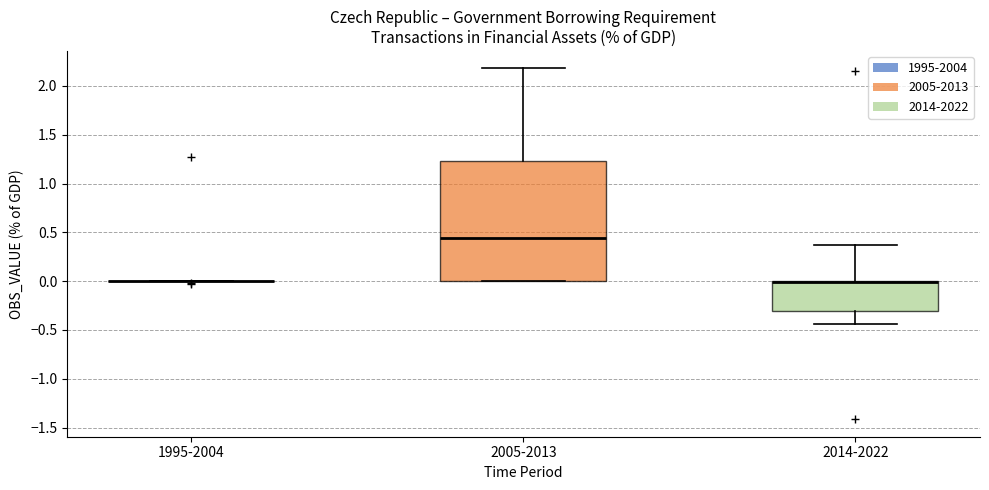

Reading left to right, transcribe this box plot: for each box, give where its median line is, the range the box spans, and where its two whiskers end, as read against the y-axis. The values are not printed on the chart, so give them approximately, as read against the axis.

1995-2004: box collapsed to a line at 0.00, whiskers 0.00 to 0.00
2005-2013: median 0.45, box 0.00 to 1.25, whiskers 0.00 to 2.20
2014-2022: median 0.00 (drawn on the box's upper edge), box -0.30 to 0.00, whiskers -0.45 to 0.35